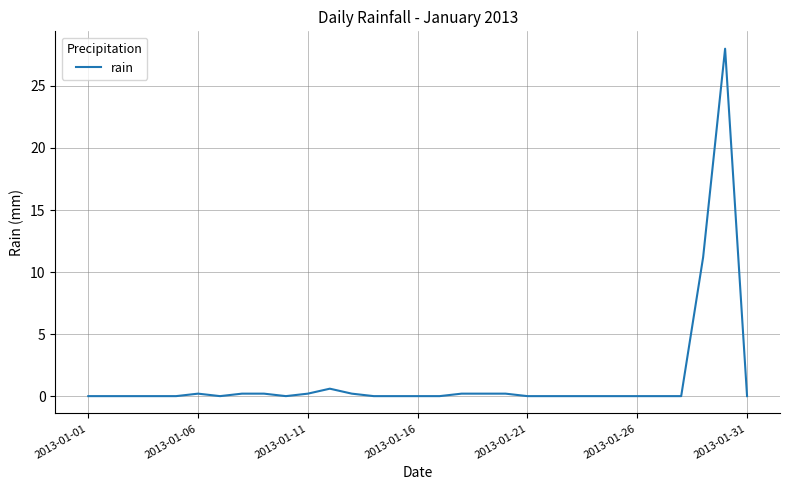

What is the difference between the maximum and minimum values?

28.0